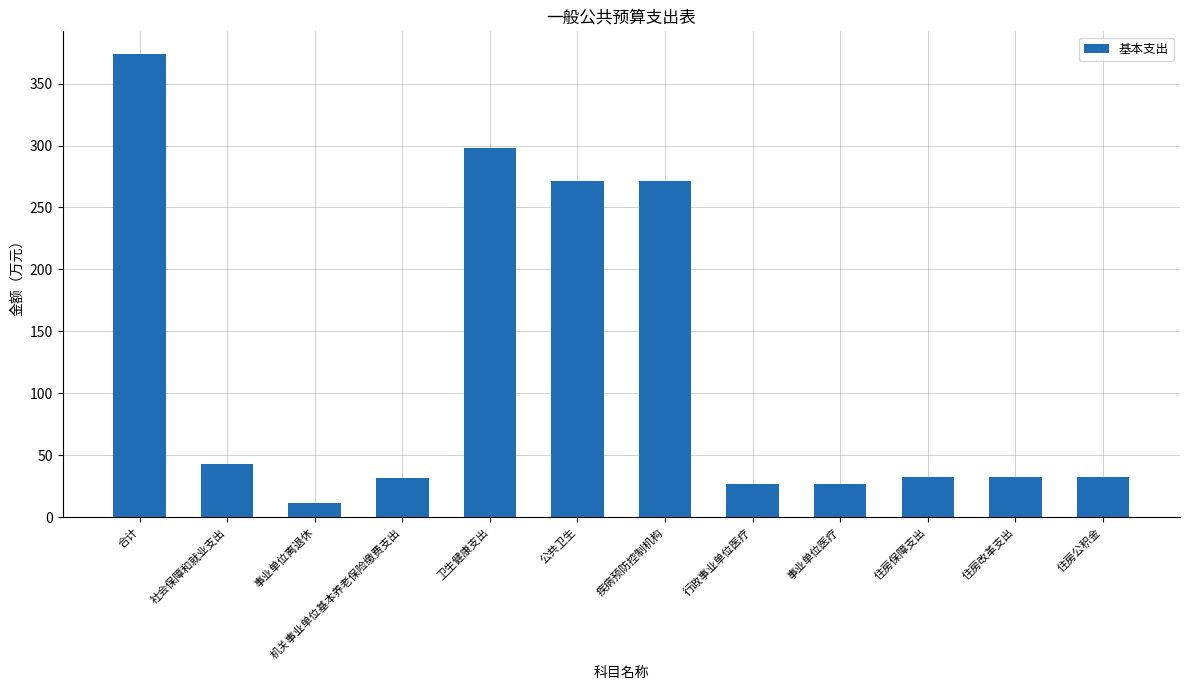

What is the change in value from 事业单位医疗 to 住房改革支出?

+5.4